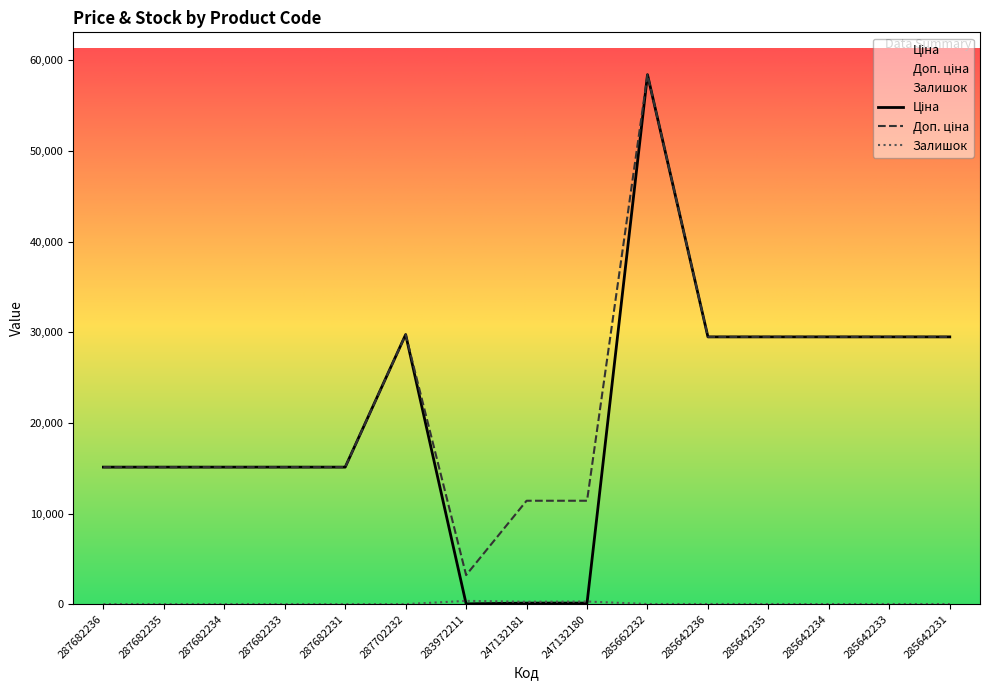

Does the chart display data point markers on the line(s)?

No